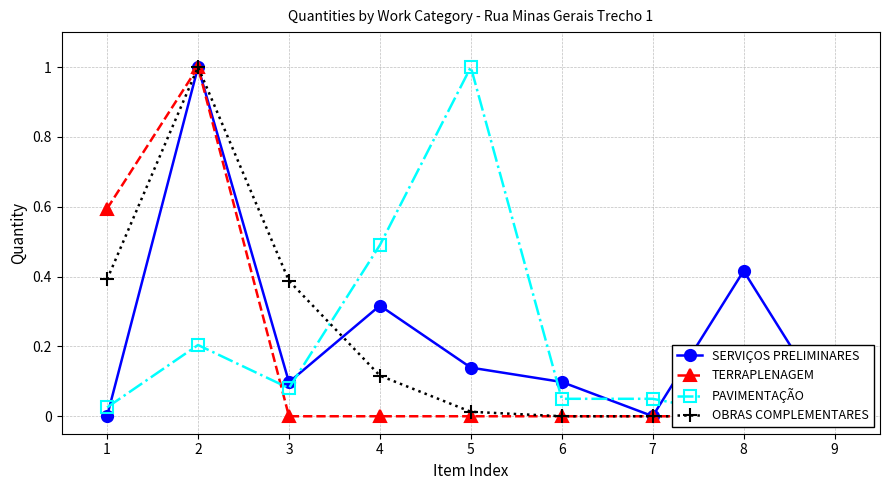

Which series has the largest range (max minus min)?

TERRAPLENAGEM